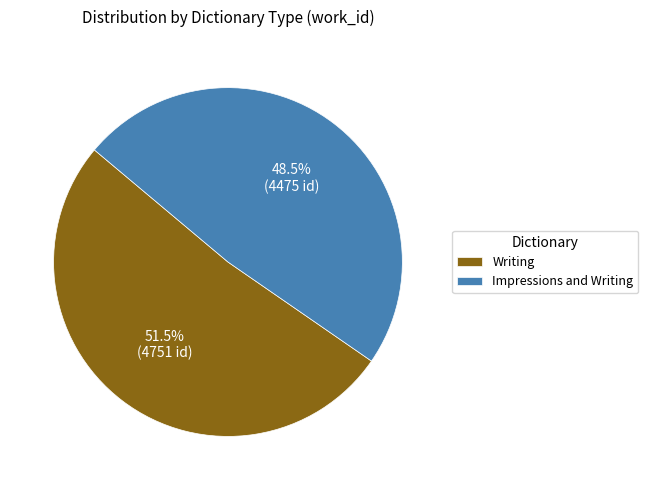

What percentage do Impressions and Writing and Writing together represent?

100.0%